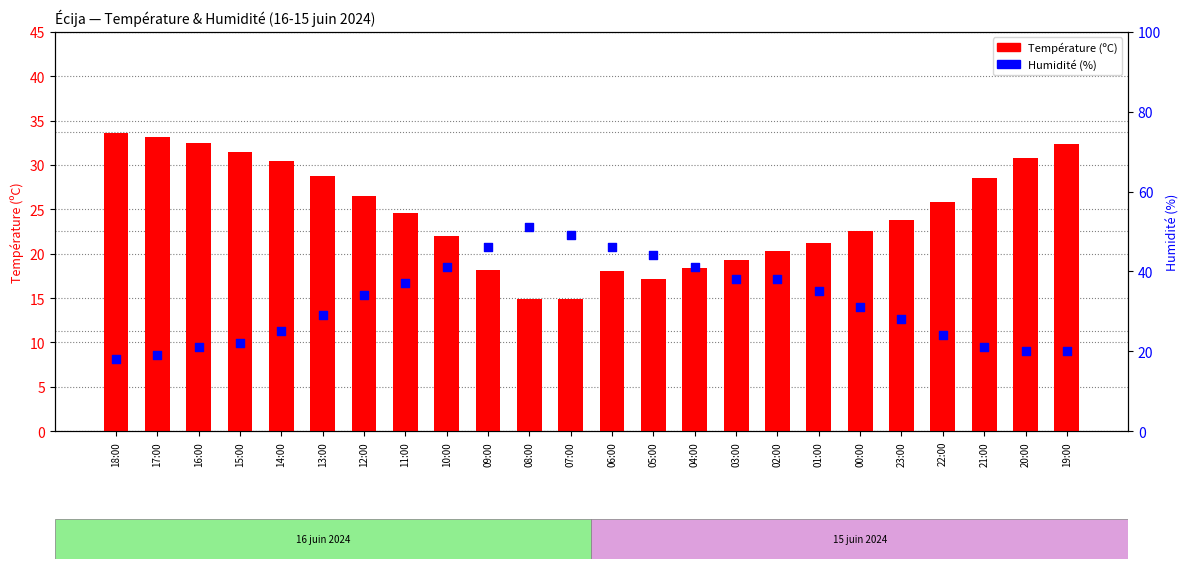

Is the value of Température (ºC) at 18:00 greater than the value of Humidité (%) at 13:00?

Yes